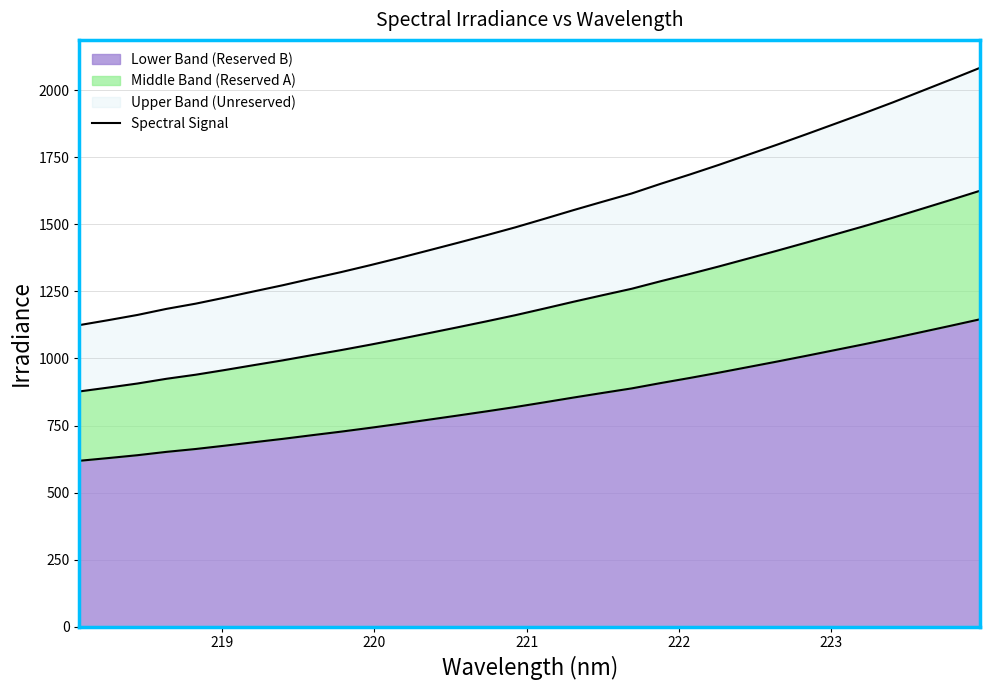

What is the greatest value displayed?

2083.9